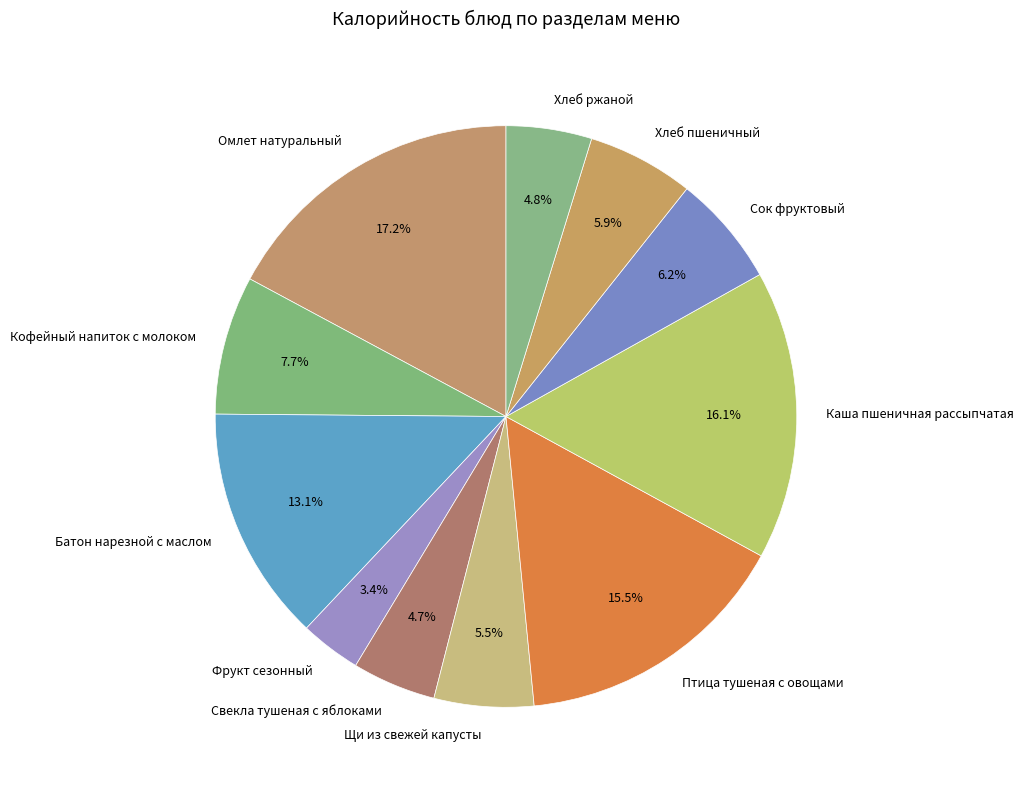

Between Омлет натуральный and Хлеб ржаной, which is larger?

Омлет натуральный